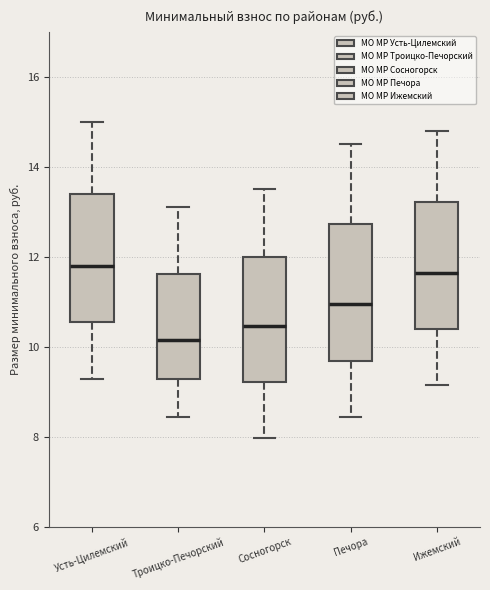

Reading left to right, read every box against the y-axis: the position of its median line, the range the box covers, and the ends of its whiskers. The values are not printed on the chart, so give them approximately, as read against the axis.

Усть-Цилемский: median 11.8, box 10.6 to 13.4, whiskers 9.2 to 15.0
Троицко-Печорский: median 10.2, box 9.2 to 11.6, whiskers 8.4 to 13.2
Сосногорск: median 10.4, box 9.2 to 12.0, whiskers 8.0 to 13.6
Печора: median 11.0, box 9.6 to 12.8, whiskers 8.4 to 14.6
Ижемский: median 11.6, box 10.4 to 13.2, whiskers 9.2 to 14.8